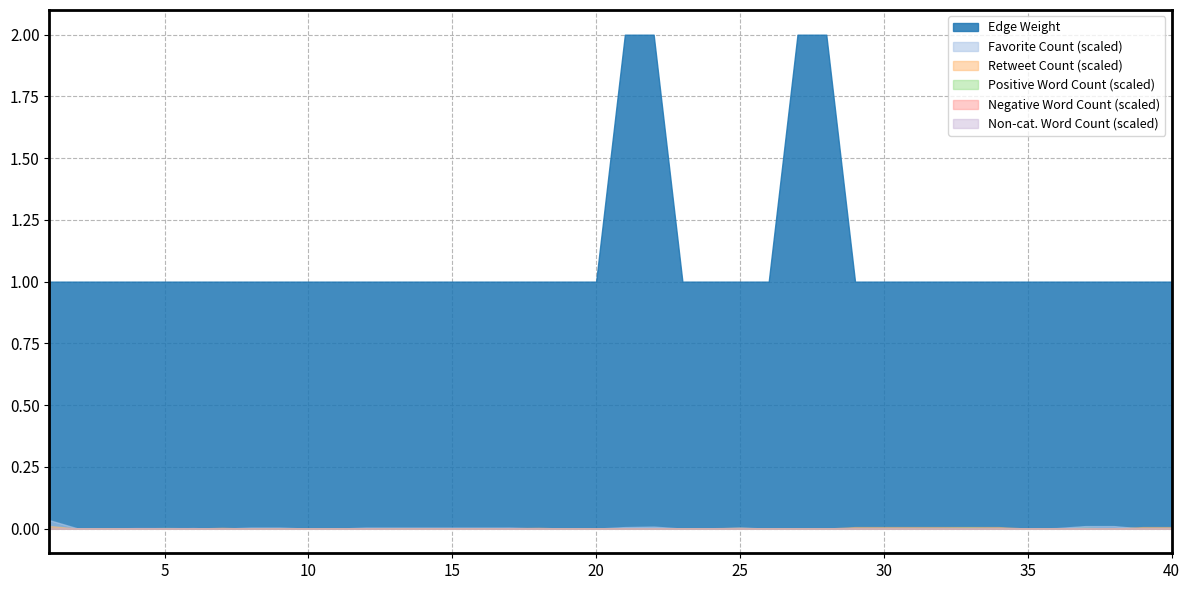

What is the greatest value displayed?

2.0